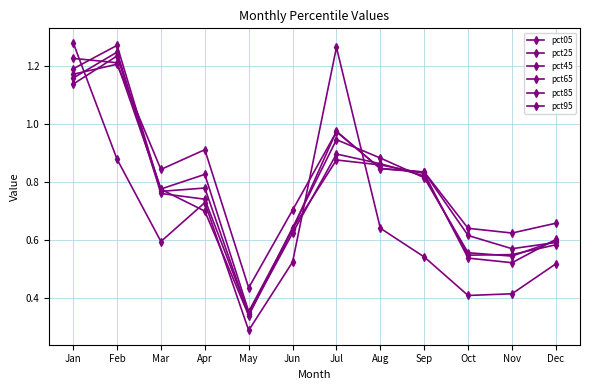

How many data points does each series have?

12